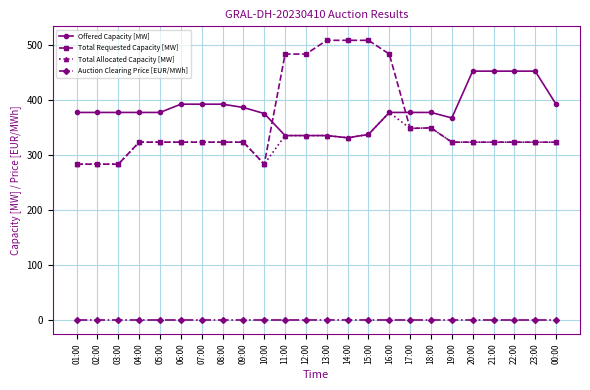

At which label does Total Allocated Capacity [MW] reach its peak?

16:00